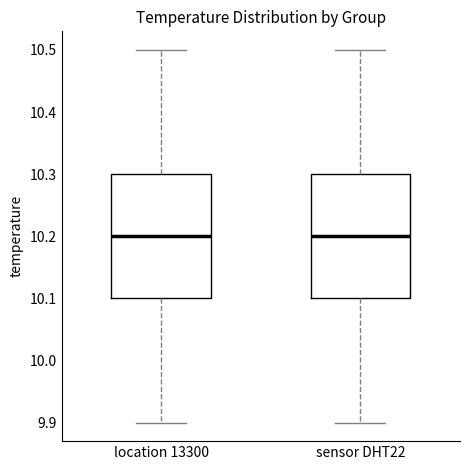

Reading left to right, read every box against the y-axis: the position of its median line, the range the box covers, and the ends of its whiskers. The values are not printed on the chart, so give them approximately, as read against the axis.

location 13300: median 10.2, box 10.1 to 10.3, whiskers 9.9 to 10.5
sensor DHT22: median 10.2, box 10.1 to 10.3, whiskers 9.9 to 10.5